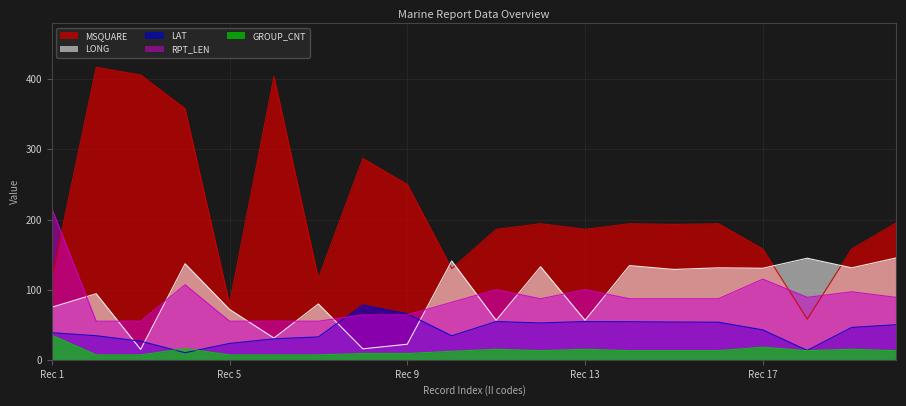

Which series has the widest spread of values?

MSQUARE